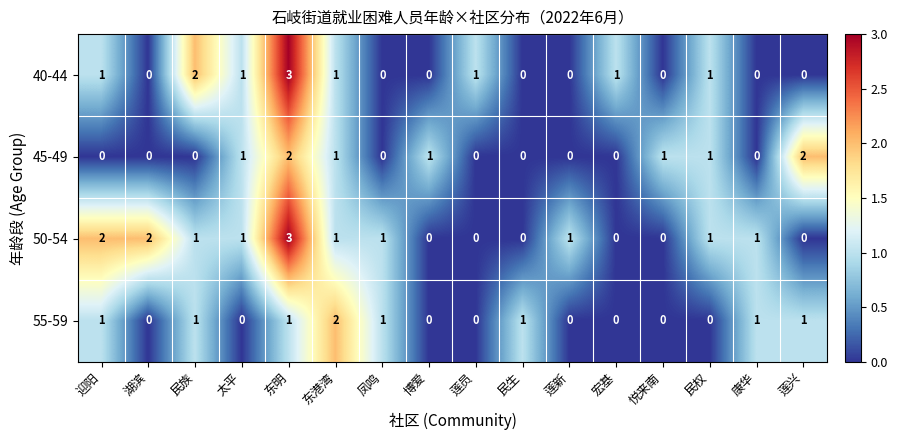

Which category has the highest value in the 40-44 series?

东明